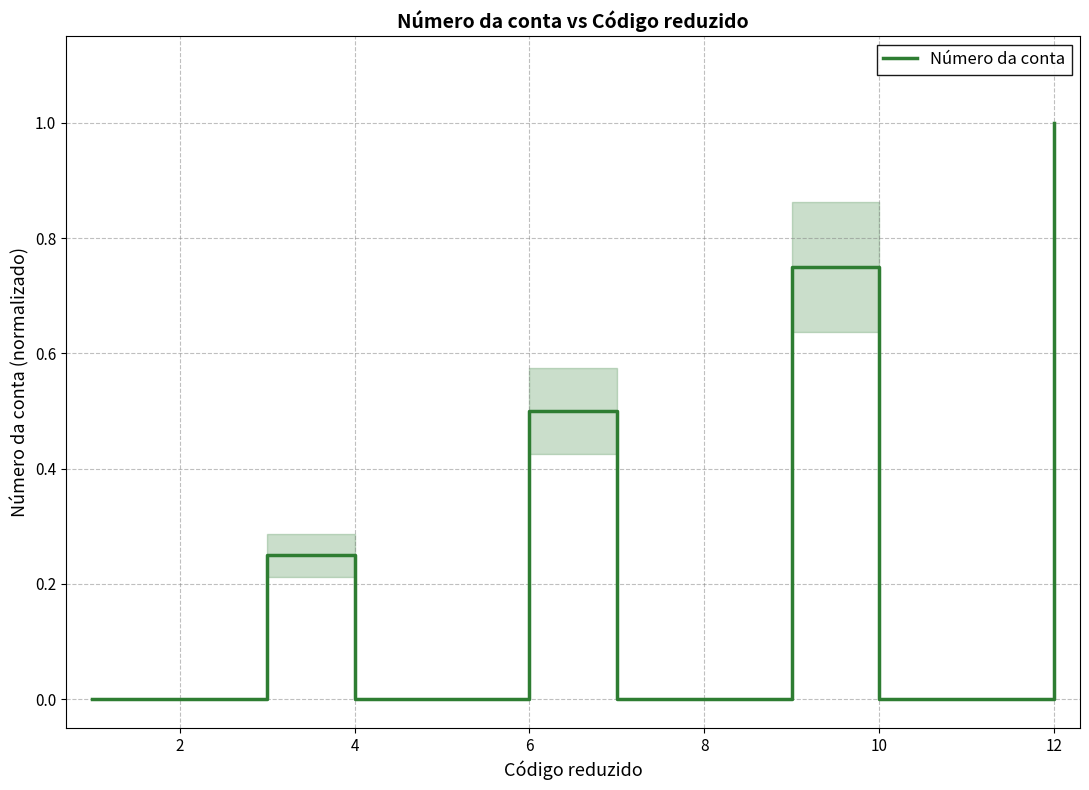

What is the maximum value shown in the chart?

1.0